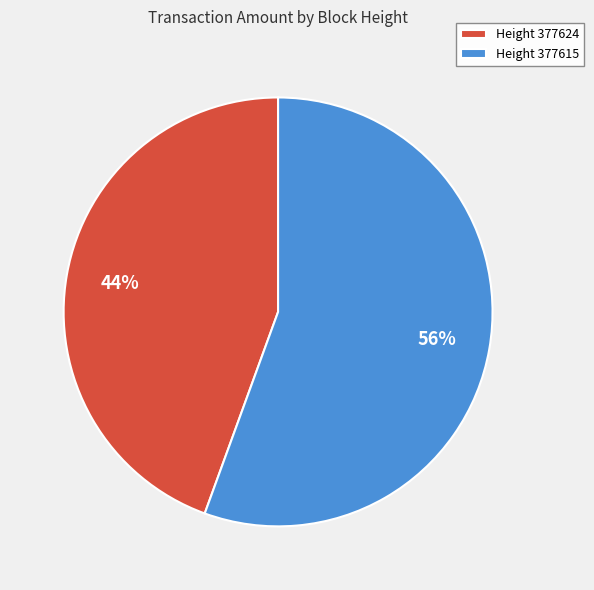

Is the sum of Height 377615 and Height 377624 greater than half?

Yes